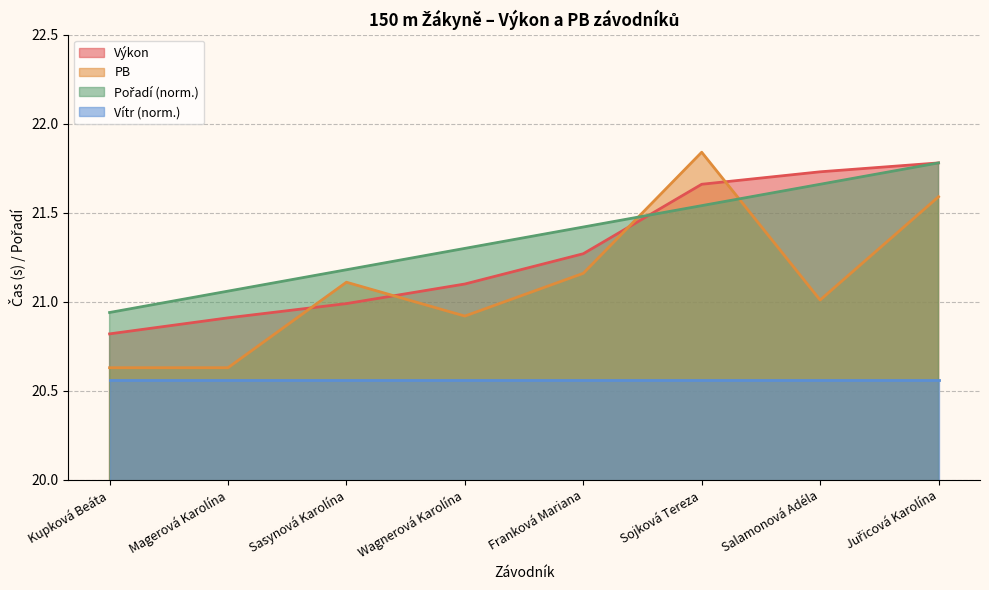

True or false: PB has a value of 35.9 at Salamonová Adéla.

False